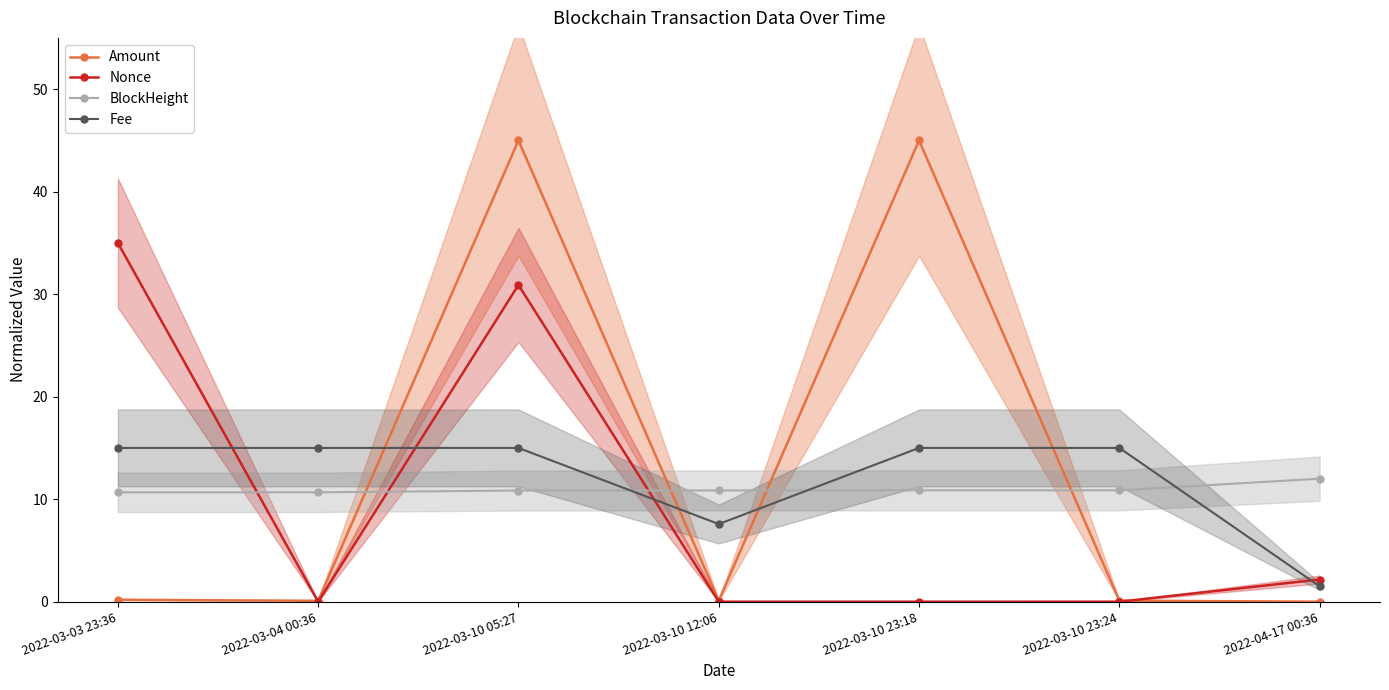

Which has a higher value, 2022-04-17 00:36 or 2022-03-10 12:06?

2022-03-10 12:06